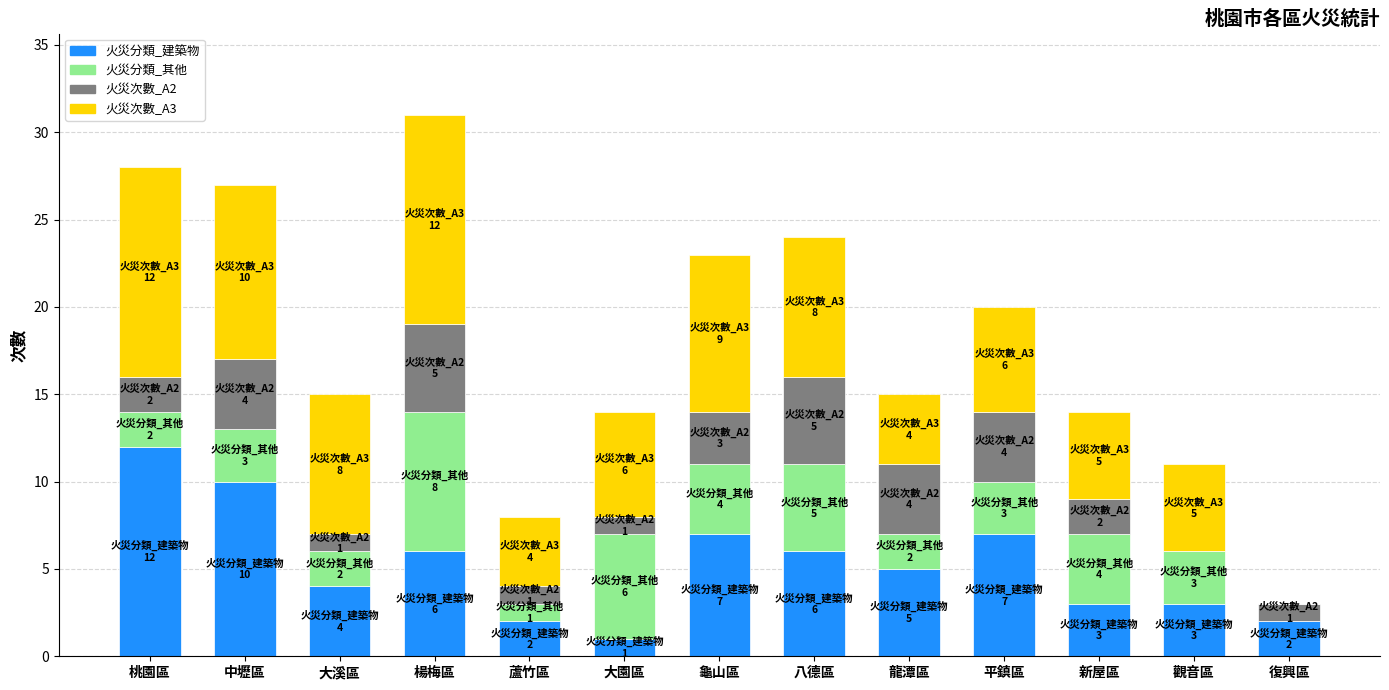

Which category has the highest value in the 火災分類_建築物 series?

桃園區